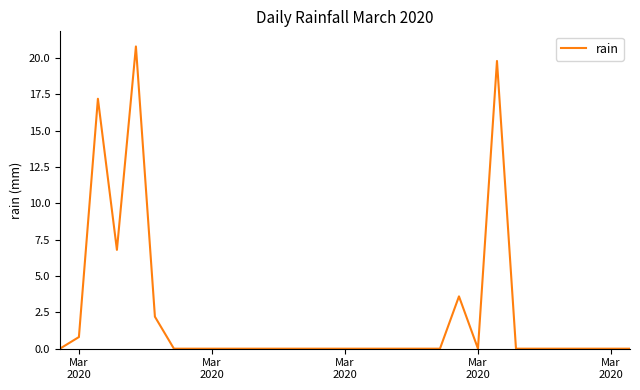

What is the maximum value shown in the chart?

20.8